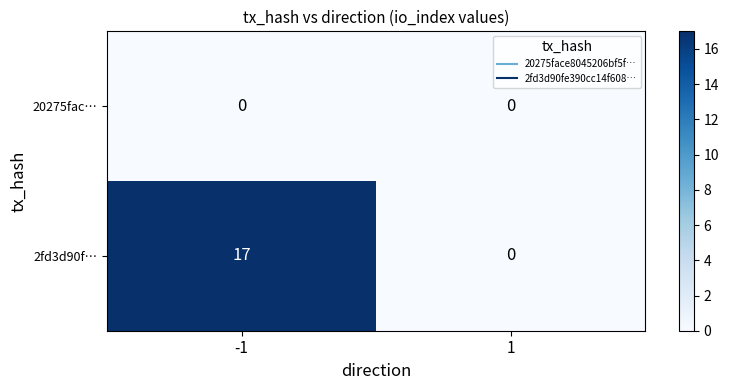

What is the sum of all 2fd3d90f… values?

17